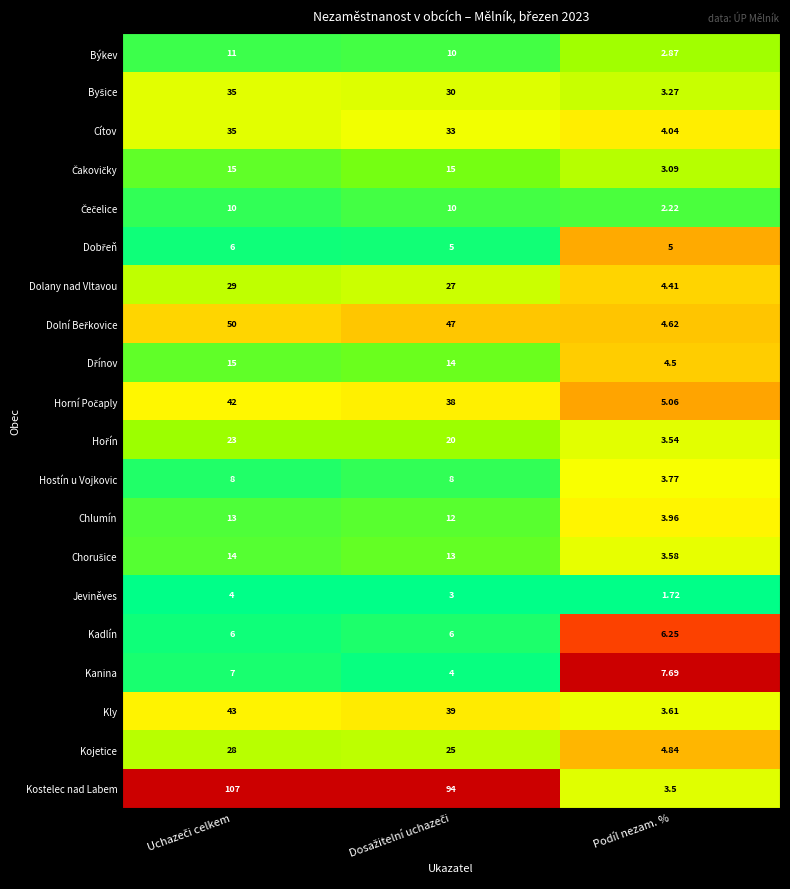

Which series has the largest total across all categories?

Kostelec nad Labem